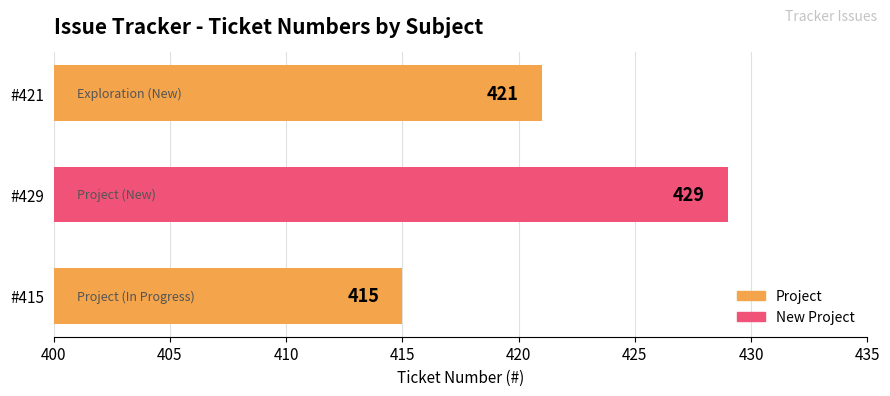

How many bars are there in total?

3